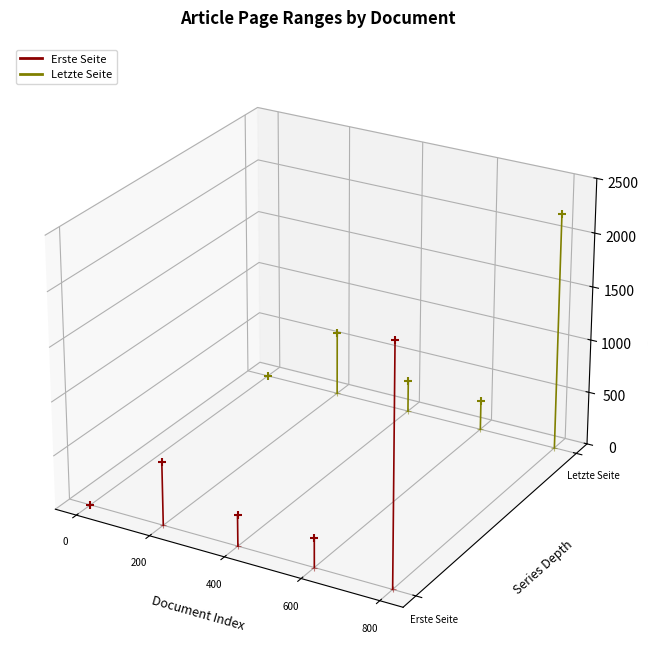

Which series contains the lowest Y value?

Erste Seite